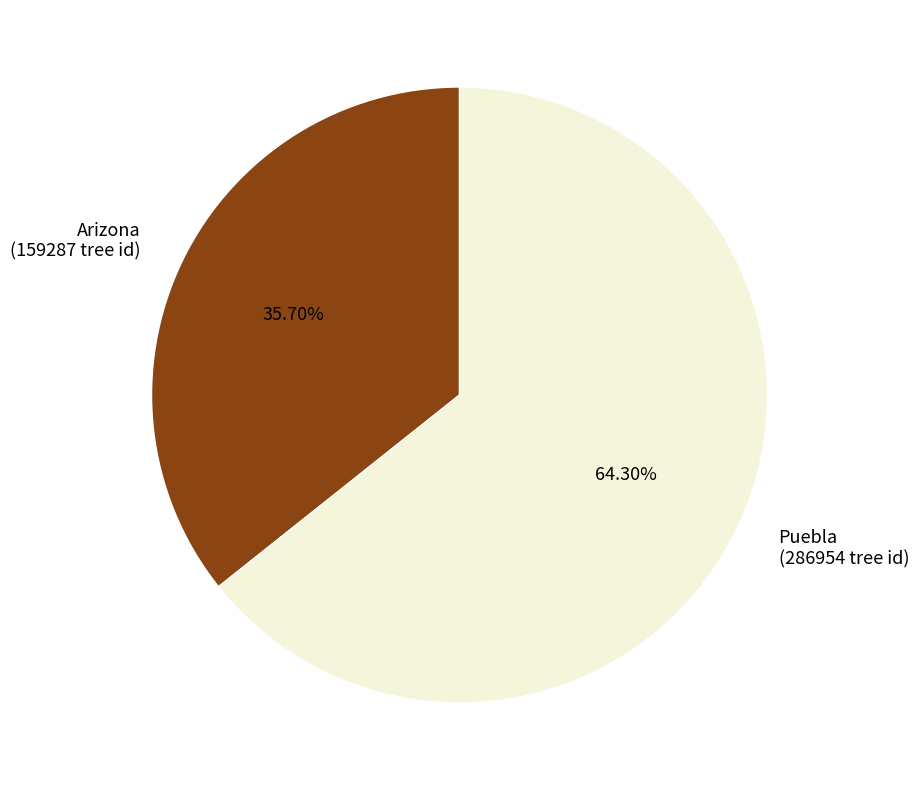

What percentage do Arizona and Puebla together represent?

100.0%